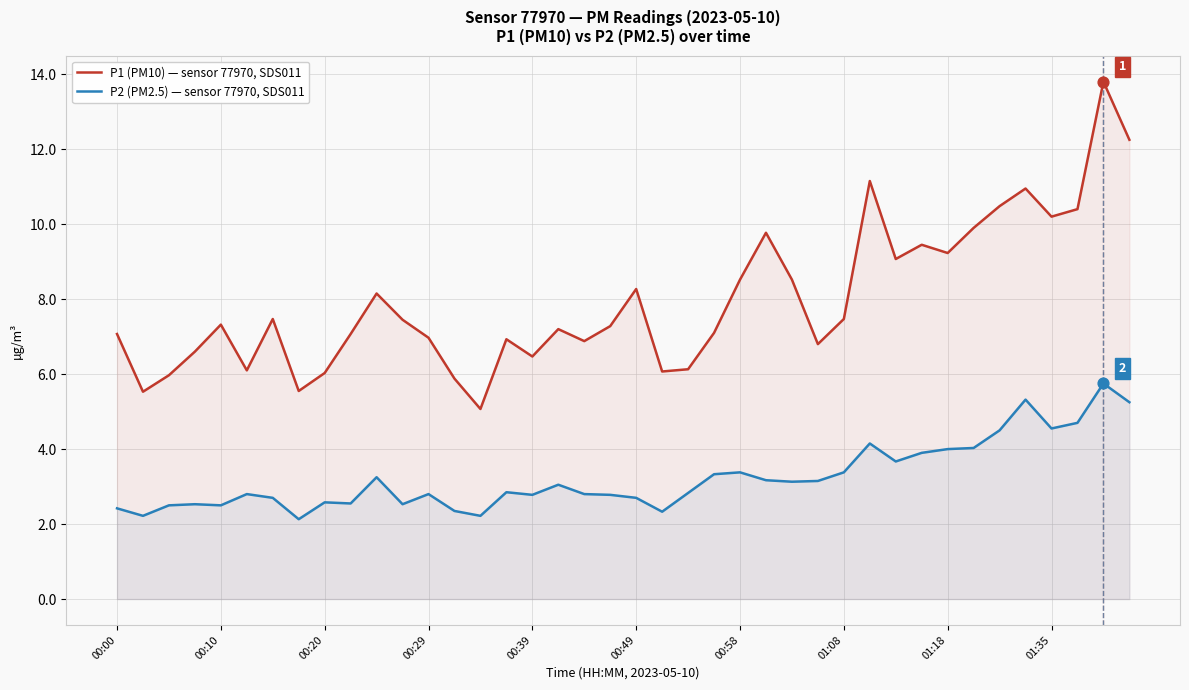

Which series reaches the minimum Y coordinate?

P2 (PM2.5) — sensor 77970, SDS011